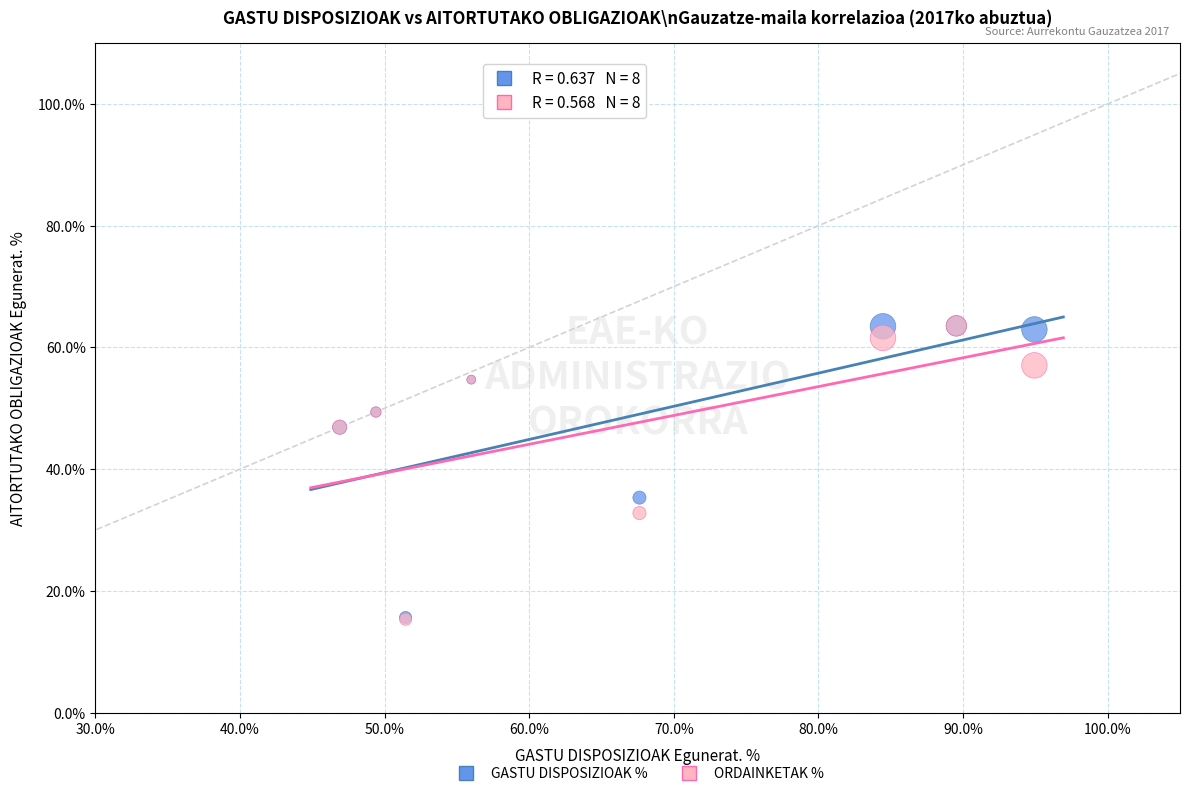

Across all series, what Y value is closest to 39?

35.3